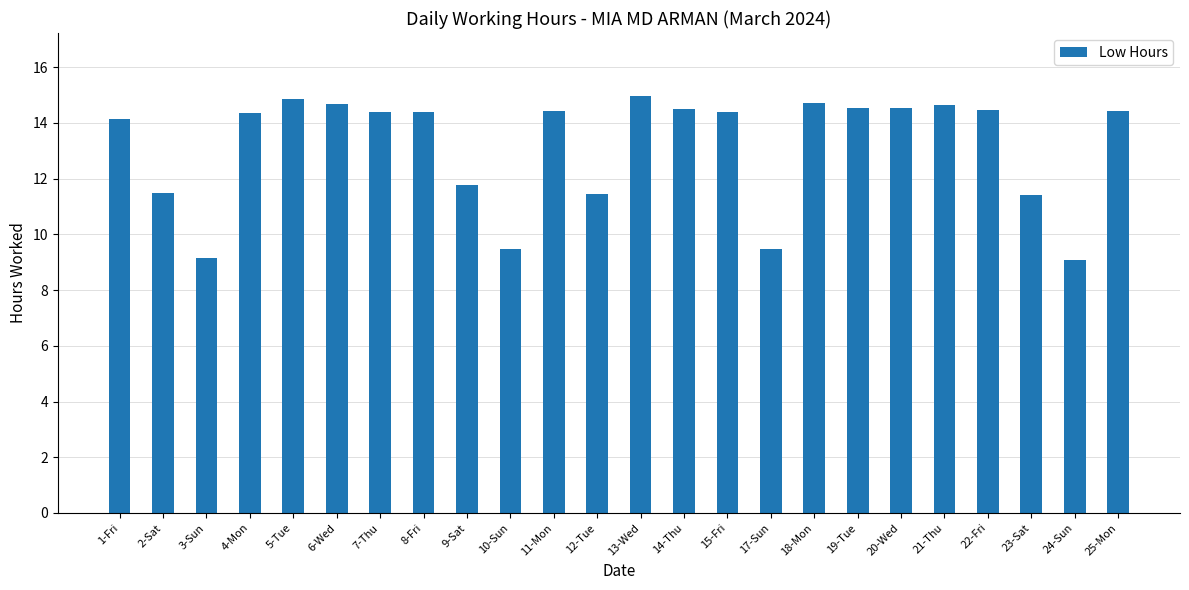

What is the label of the 15th bar from the left?

15-Fri